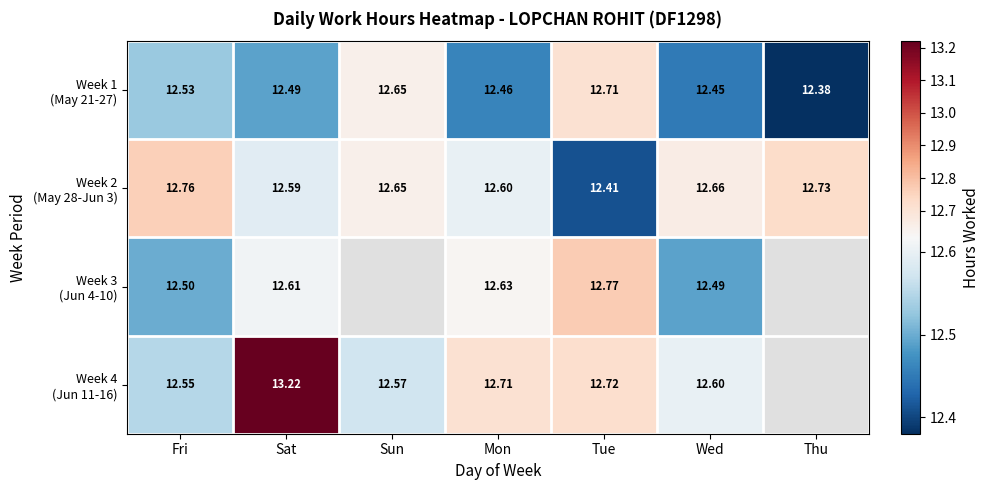

At how many categories does at least one series exceed 12?

7